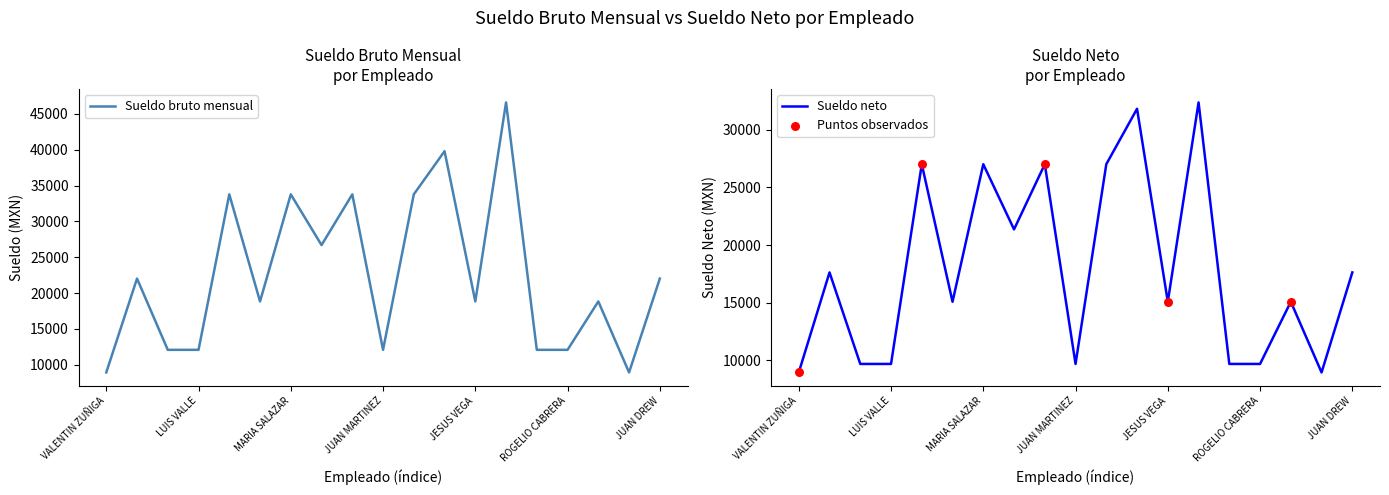

At how many categories does at least one series exceed 26161?

7